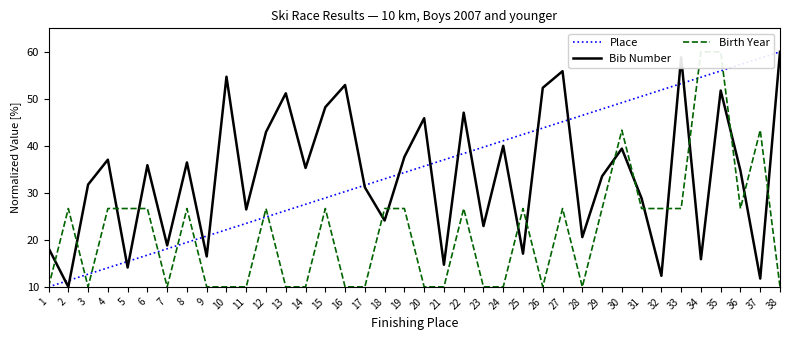

At which label does Bib Number first exceed 35?

4